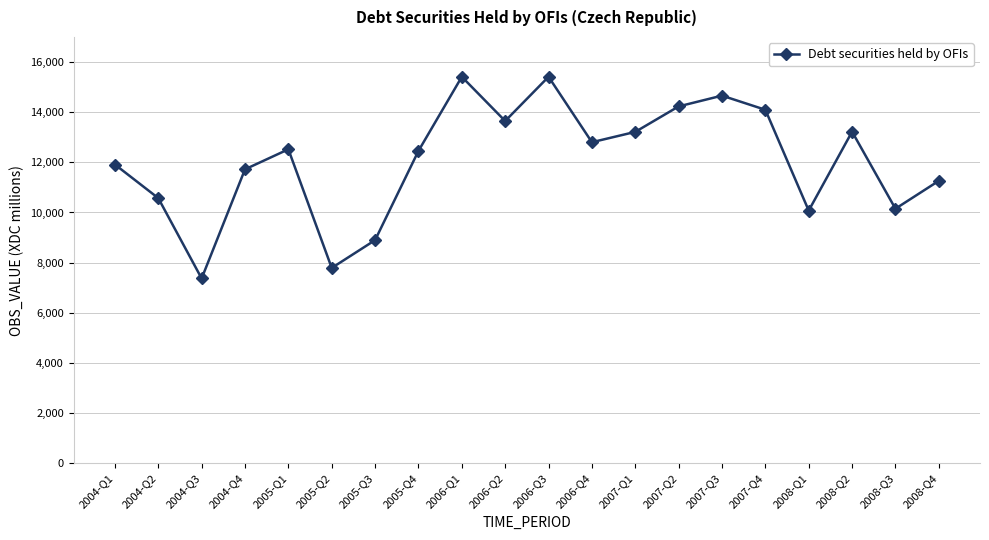

What is the ratio of the value at 2004-Q3 to the value at 2007-Q4?

0.5